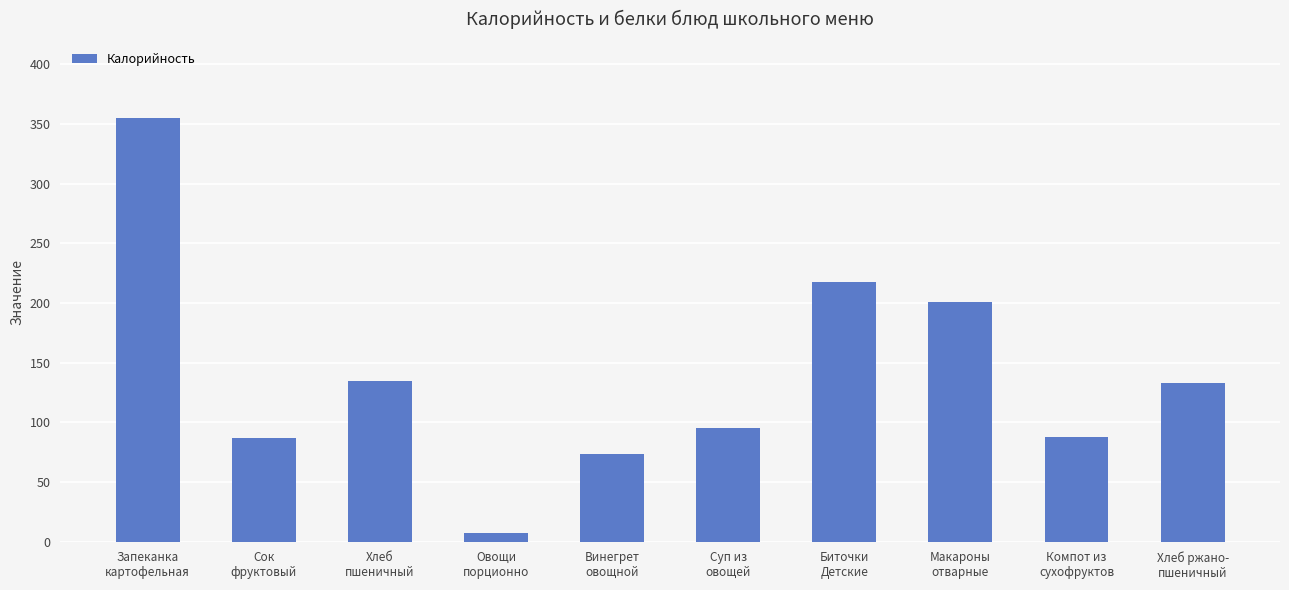

What is the greatest value displayed?

354.8